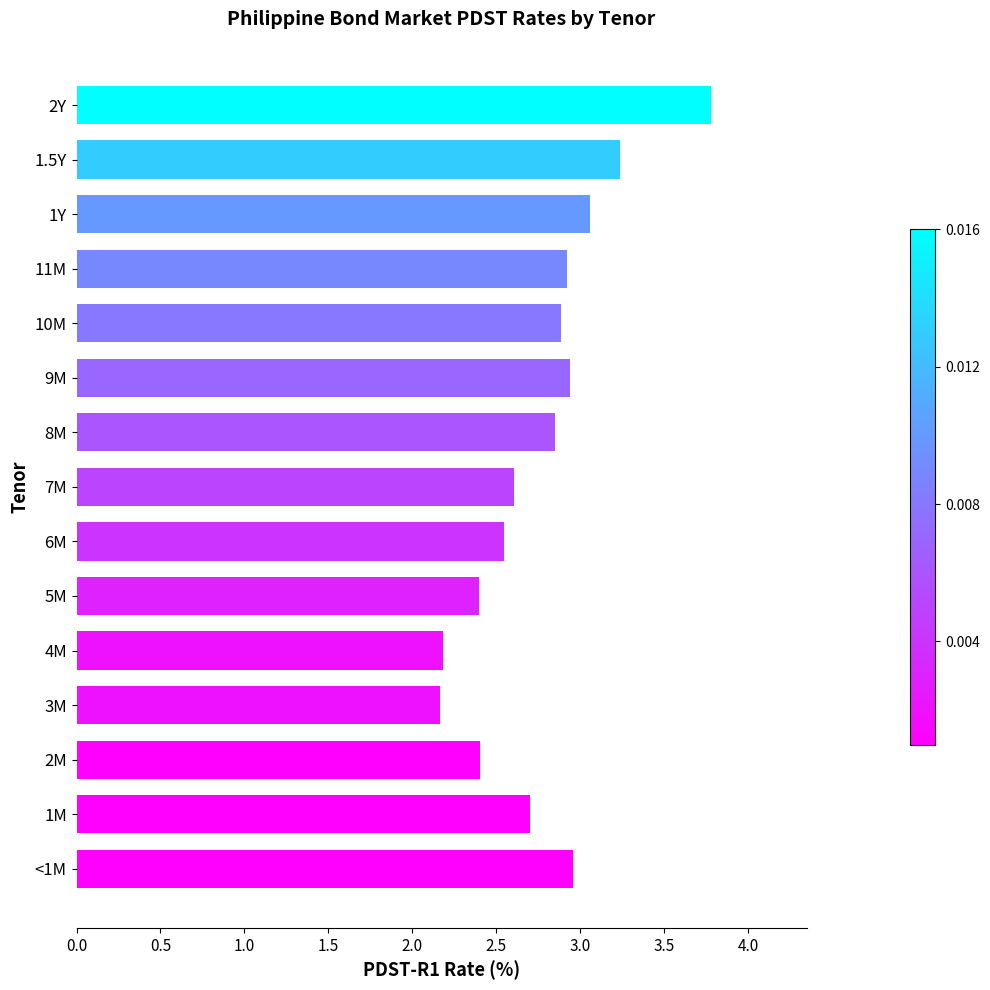

What is the minimum value shown in the chart?

2.2